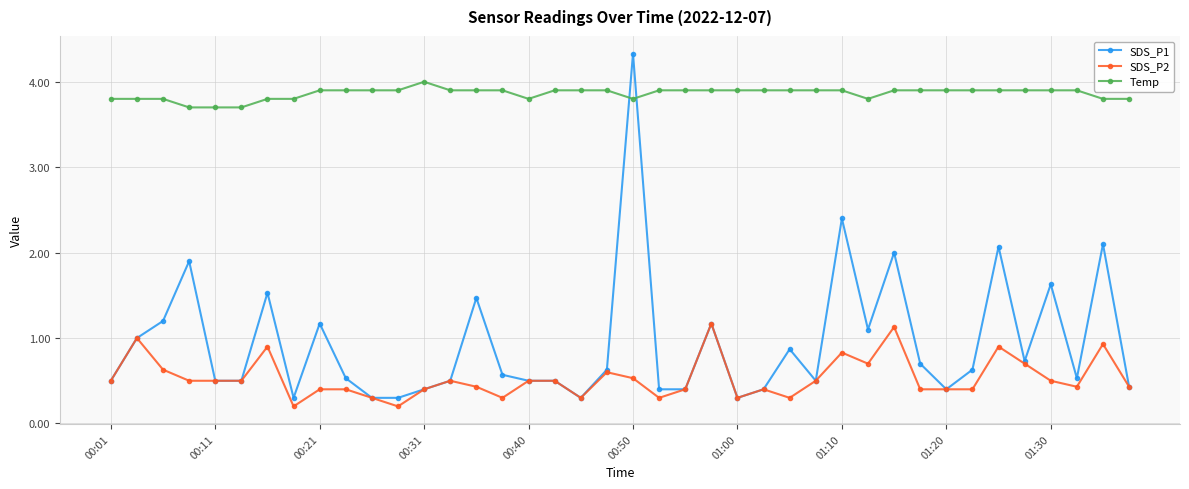

What is the lowest value of the Temp series?

3.7